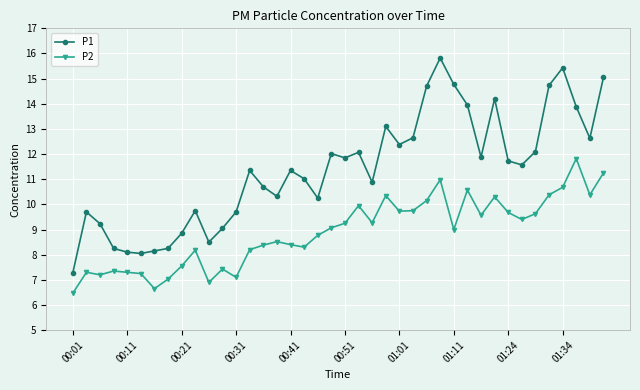

True or false: P2 and P1 intersect in this chart.

False